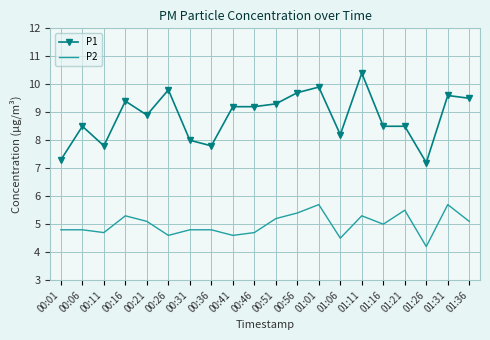

True or false: P2 and P1 cross at least once.

False